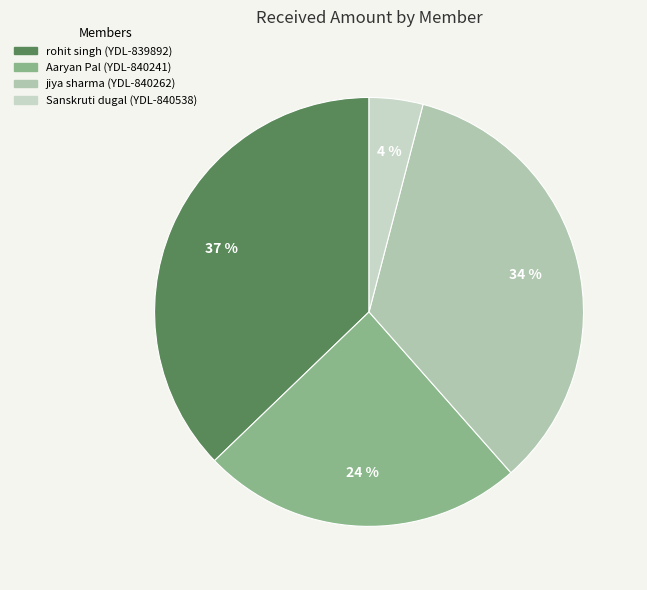

Does any single category account for the majority?

No